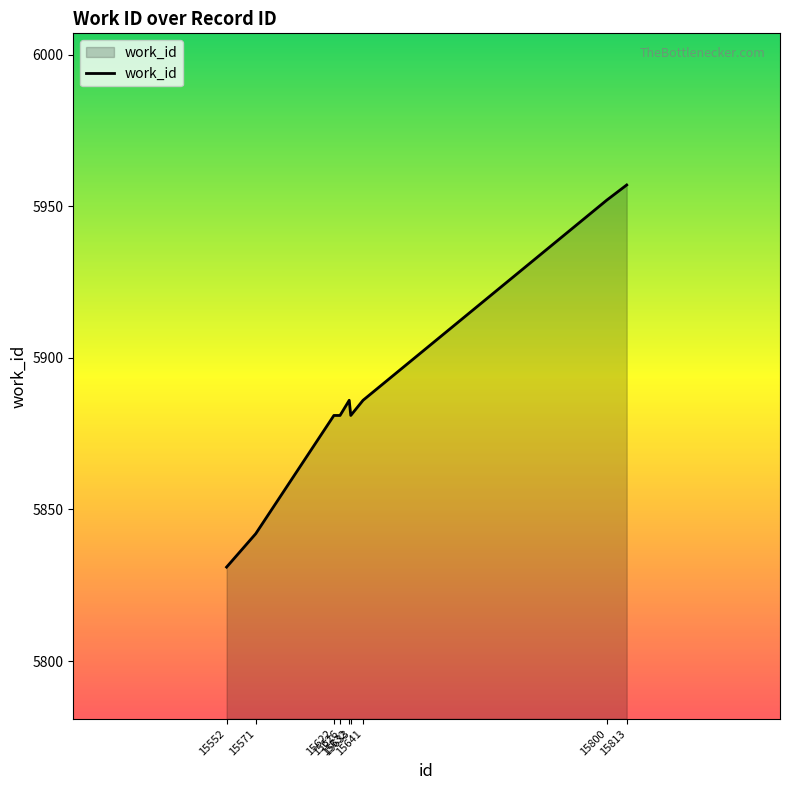

Read the value at 15641, to the nearest 5.

5885